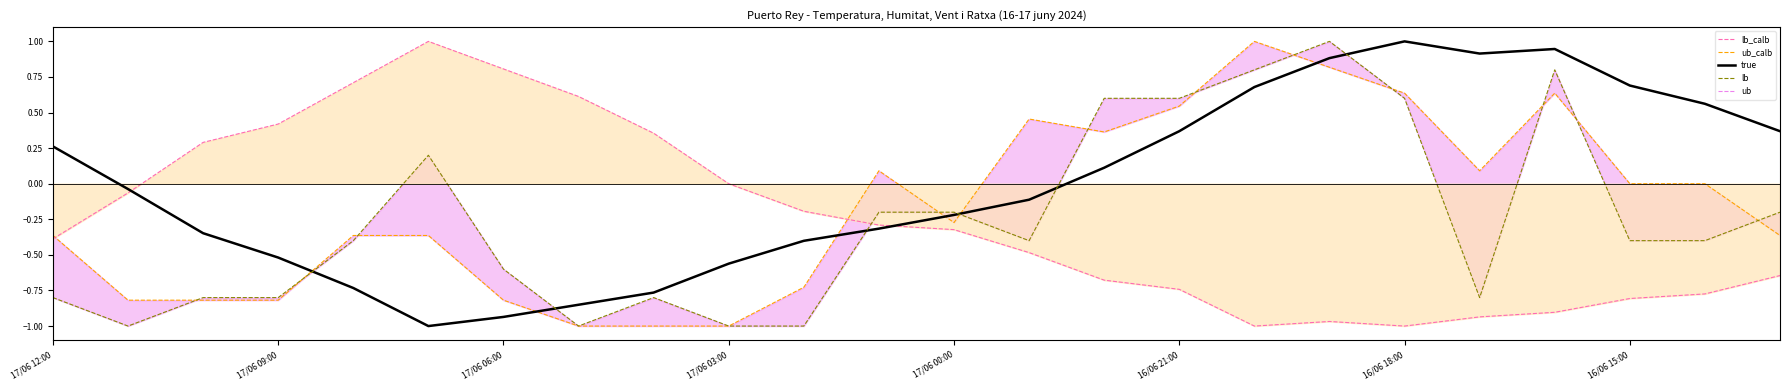

True or false: lb_calb has more than 0 points higher than both neighbors.

True